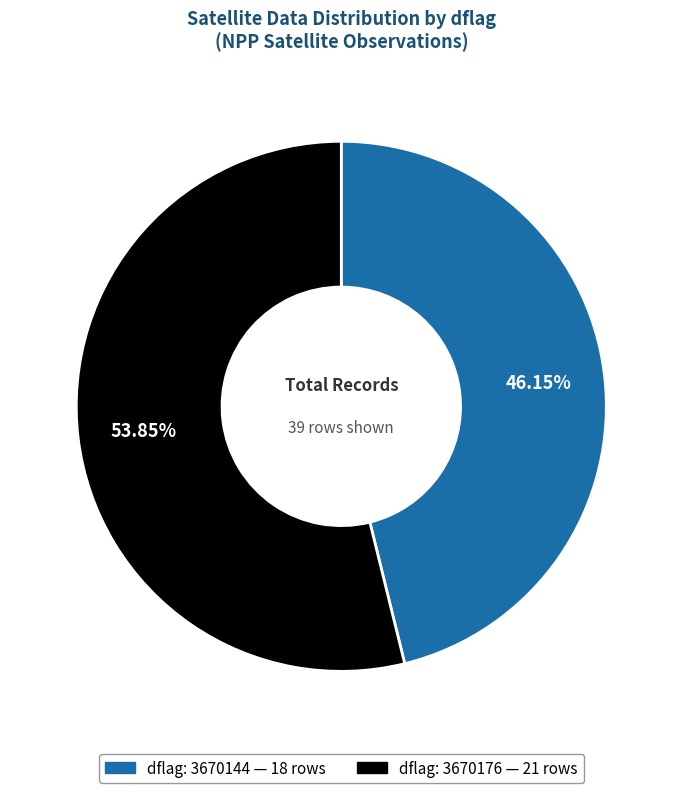

Is there a majority slice in this chart?

Yes